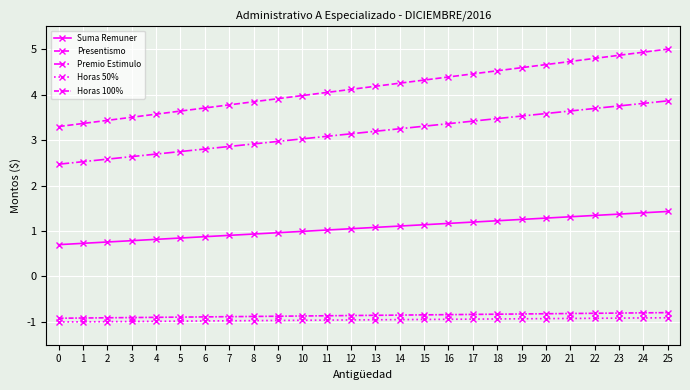

Is it true that Premio Estimulo equals 2.9 at 8?

True